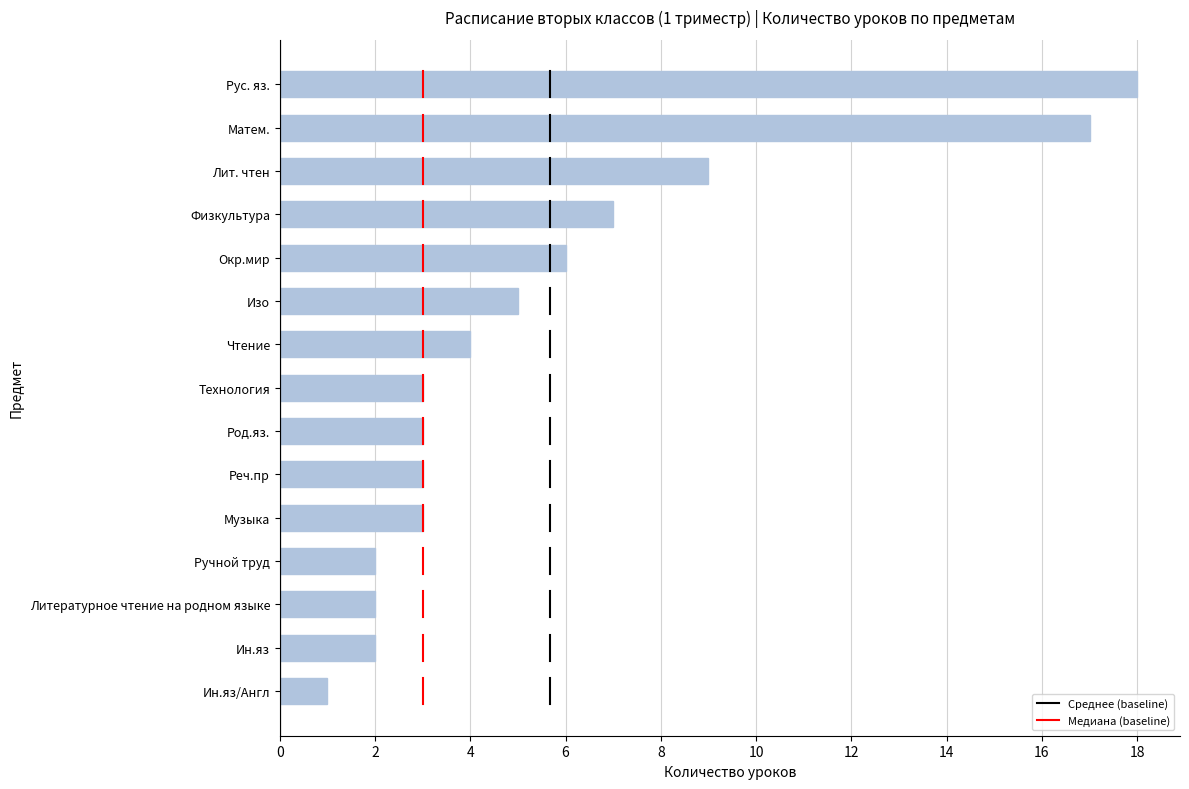

What value does the data have at Изо?

5